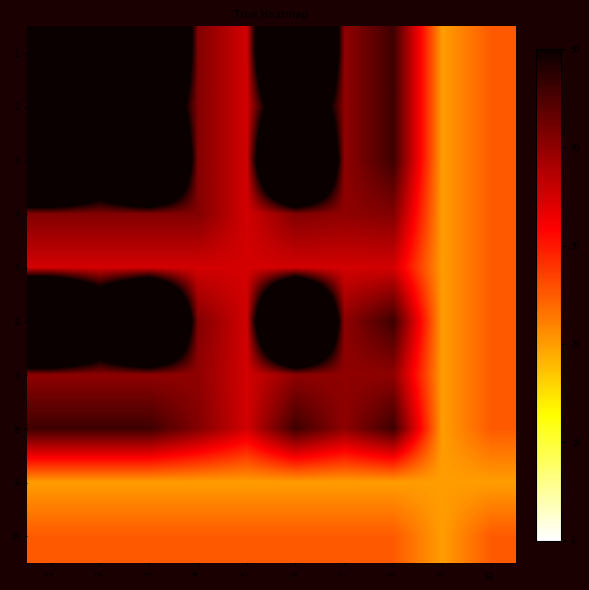

Which series has the largest total across all categories?

1